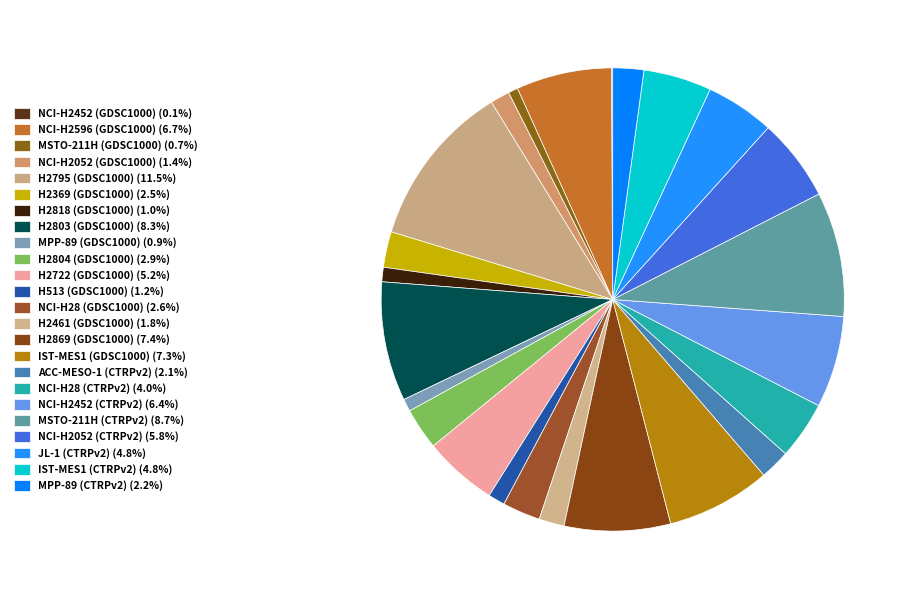

What percentage is the ACC-MESO-1 (CTRPv2) slice, to the nearest percent?

2%